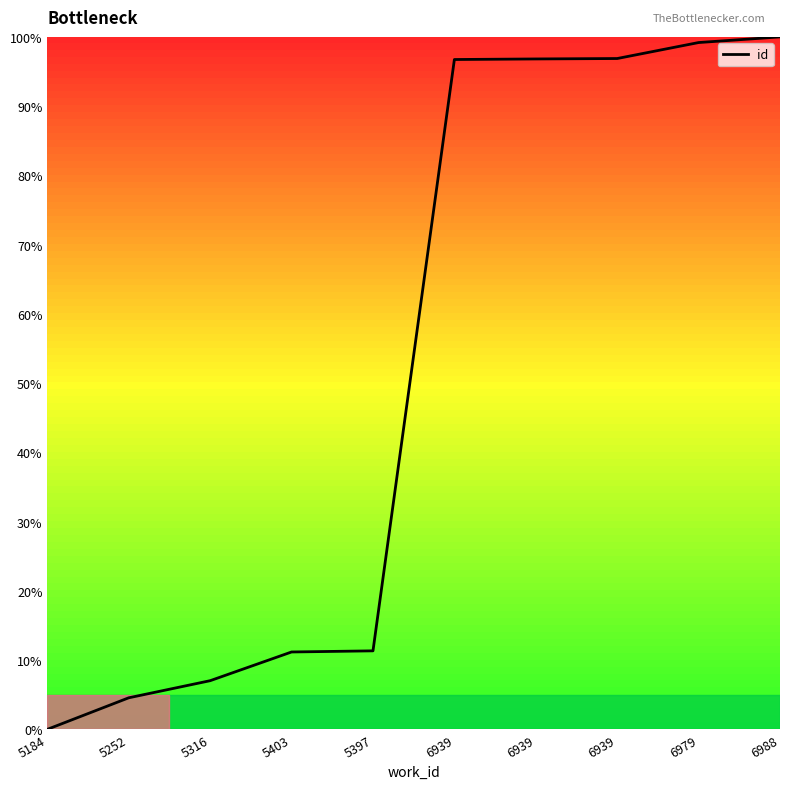

Reading left to right, what are all the values shown in this chart?

0.0	4.6	7.0	11.2	11.3	96.7	96.8	96.9	99.2	100.0